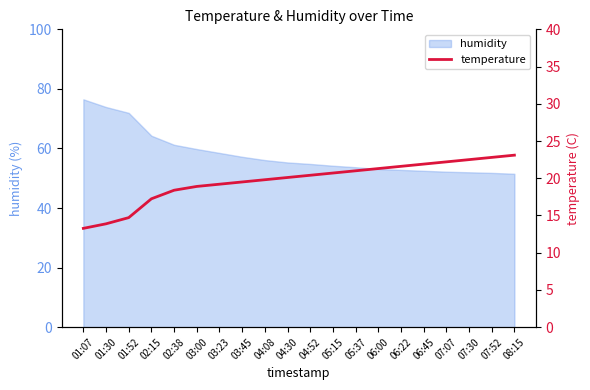

The chart shows a value of 26.5 at 02:15. True or false?

False